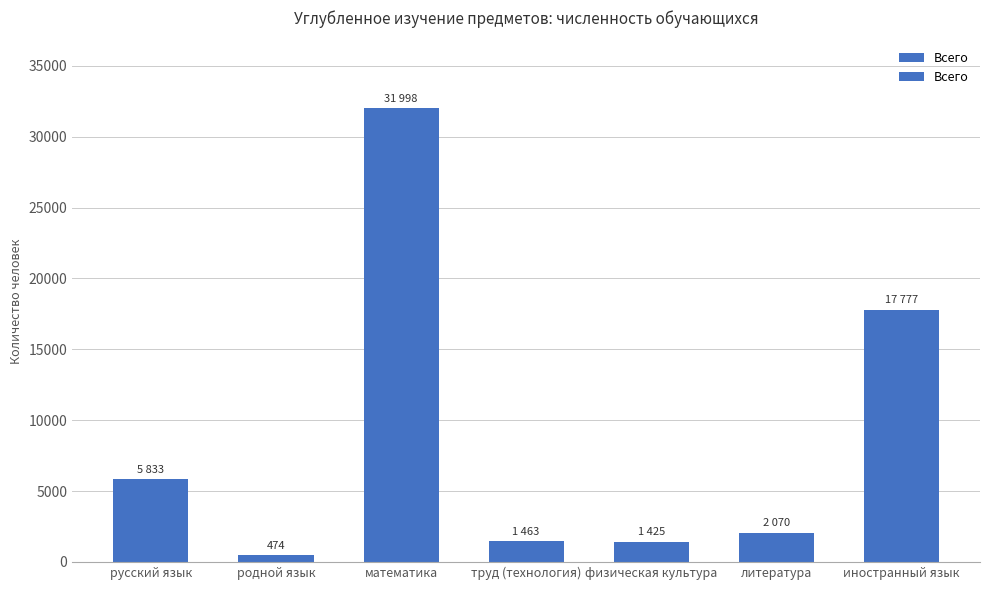

The value at физическая культура is 712. True or false?

False